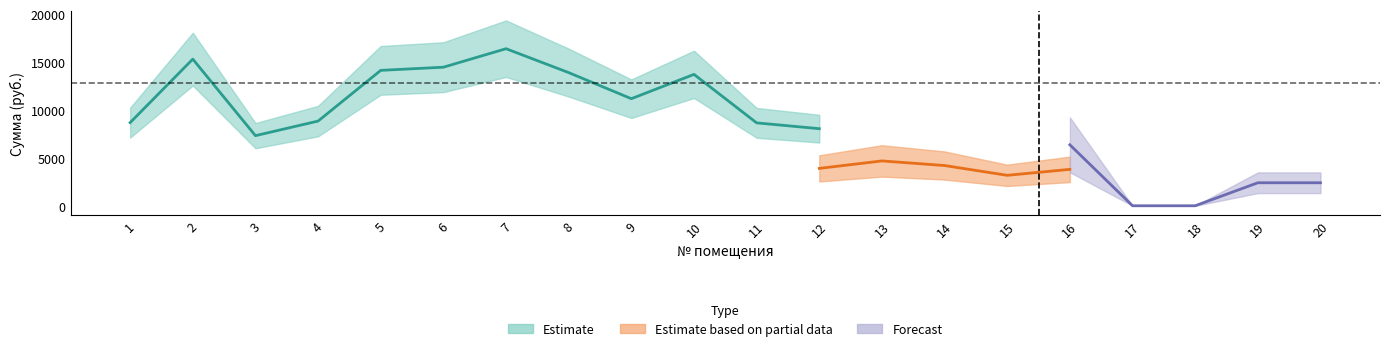

The value of уплачено at 1 is 5117.2. True or false?

False